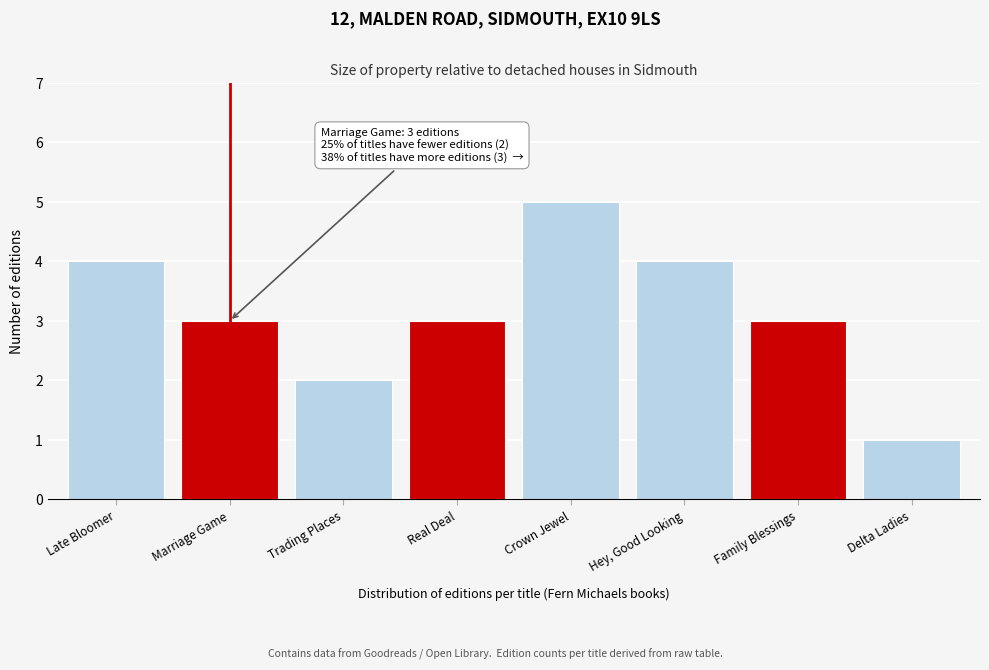

Reading left to right, what are all the values shown in this chart?

Late Bloomer=4	Marriage Game=3	Trading Places=2	Real Deal=3	Crown Jewel=5	Hey, Good Looking=4	Family Blessings=3	Delta Ladies=1